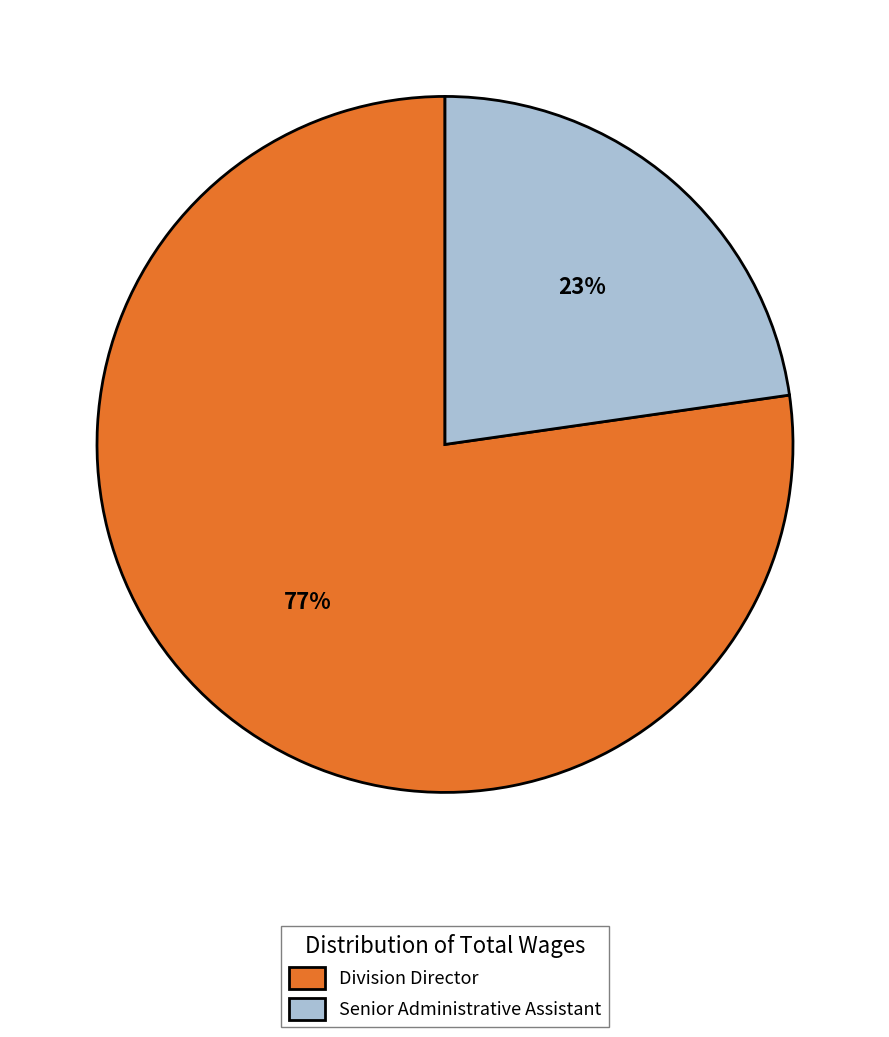

Count the number of slices in the pie.

2